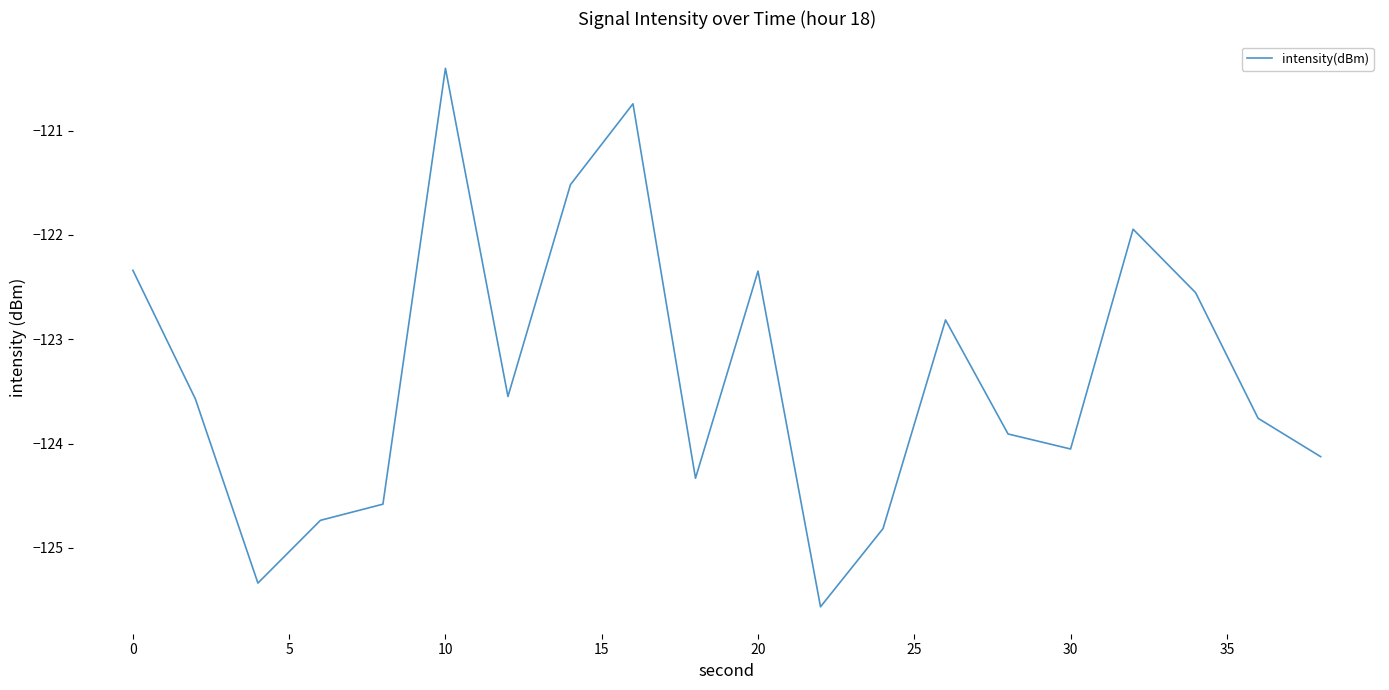

What is the greatest value displayed?

-120.4